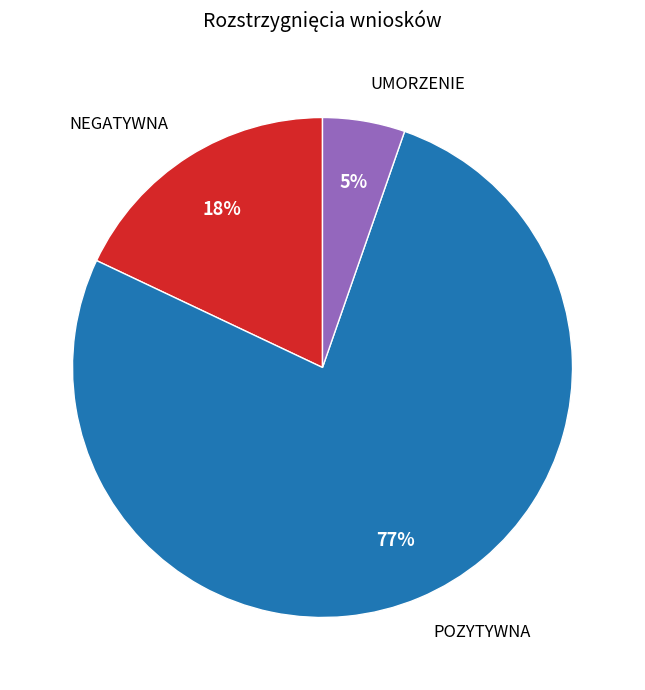

To the nearest percent, what is the average slice percentage?

33%